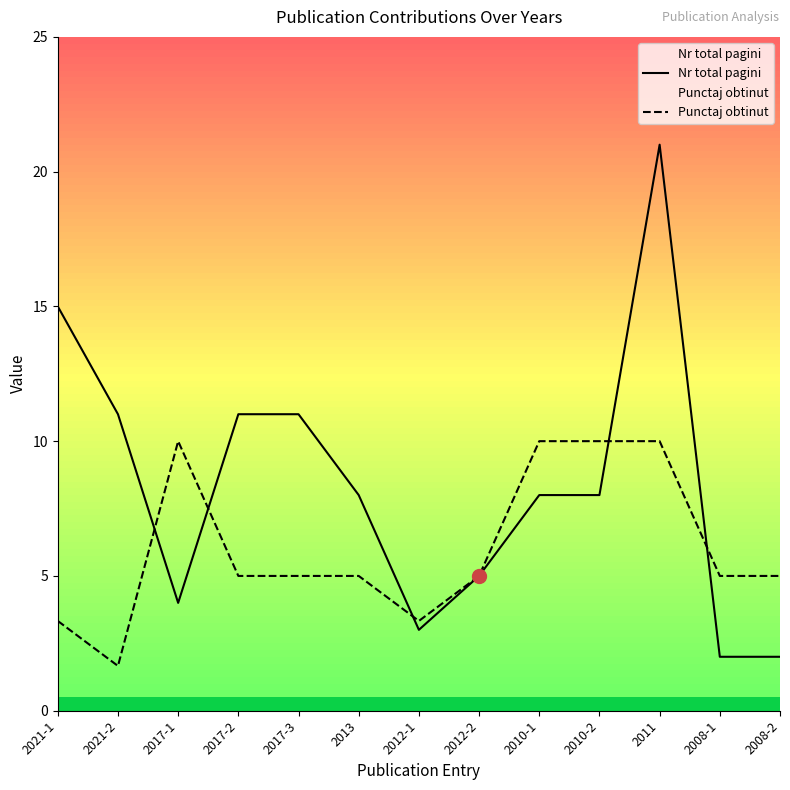

What is the minimum value for Nr total pagini?

2.0